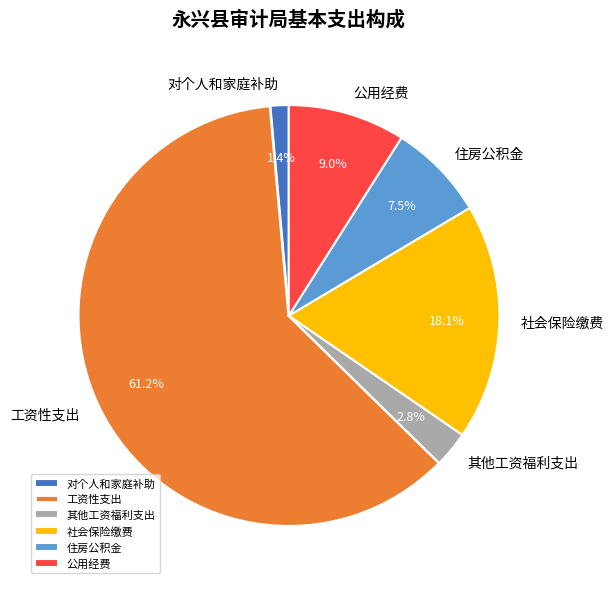

Which category has the biggest portion of the pie?

工资性支出